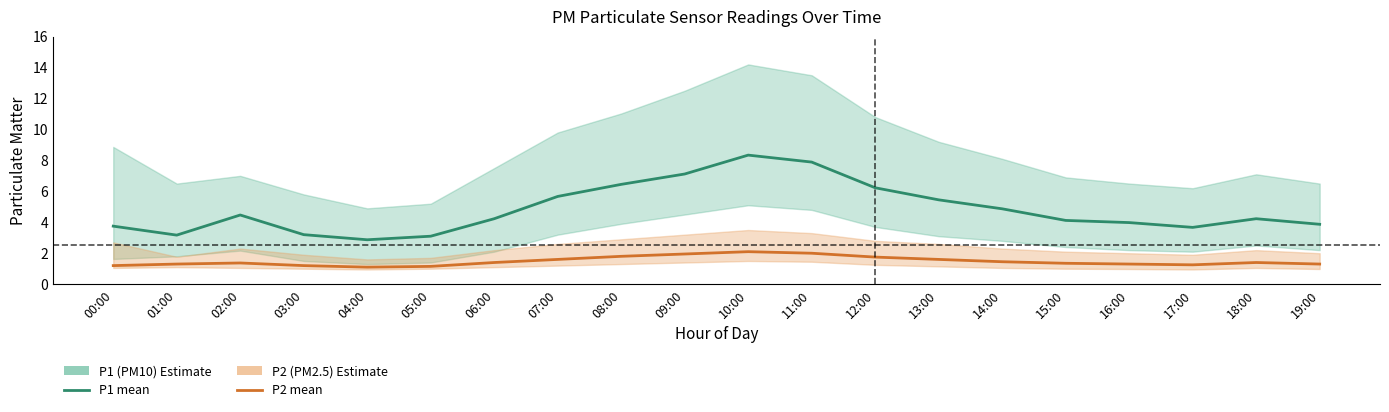

The value of P1 (PM10) at 06:00 is 2.3. True or false?

False